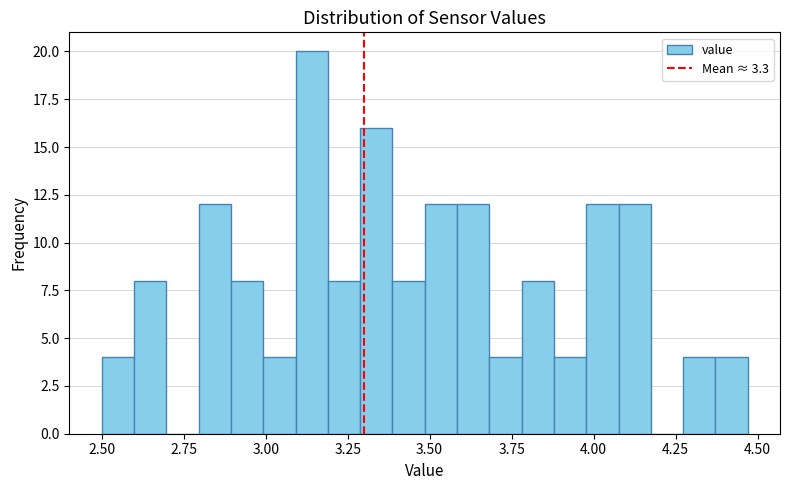

Read against the x-axis, roughly where is the centre of the tallest bar?

3.15